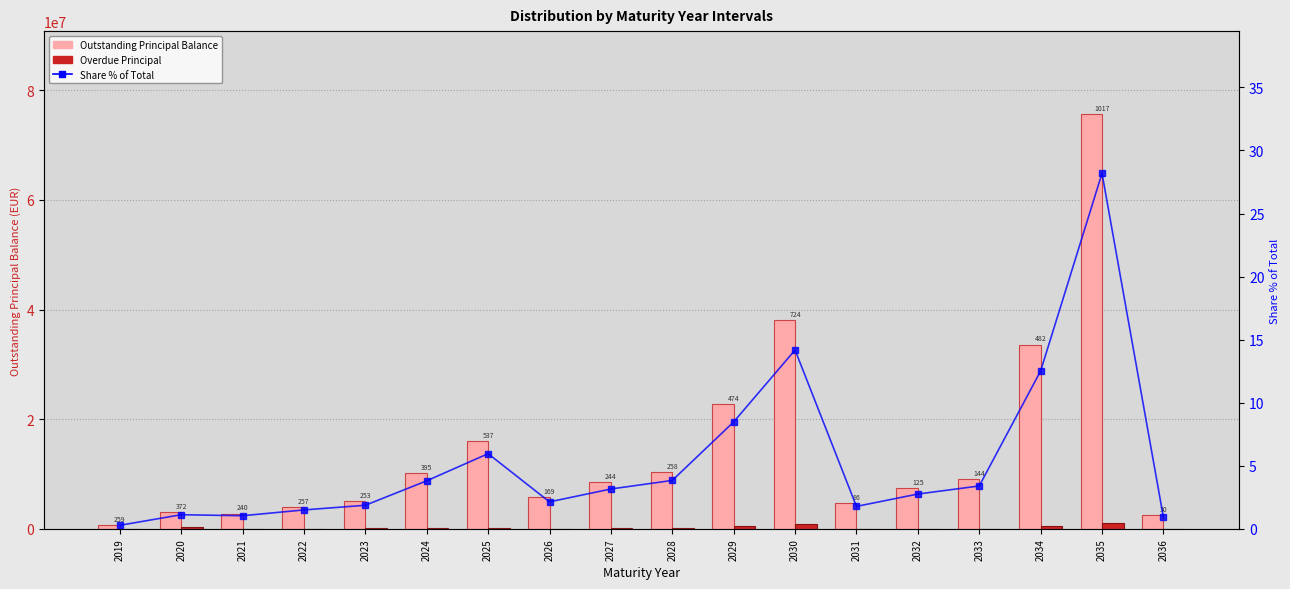

What are all the series names shown in the legend?

Outstanding Principal Balance, Overdue Principal, Share % of Total